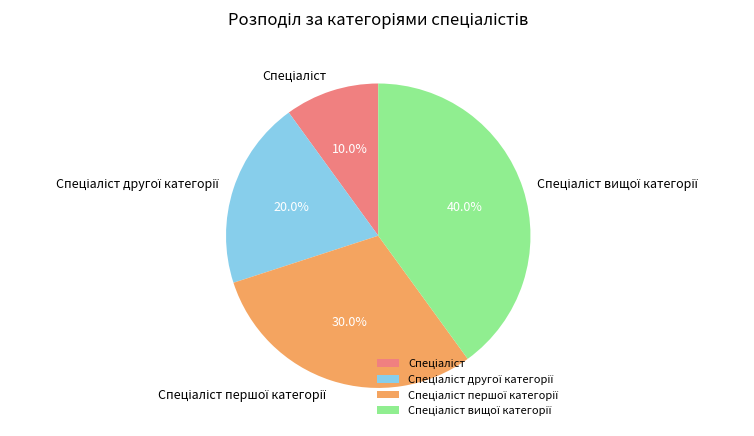

Does any single category account for the majority?

No